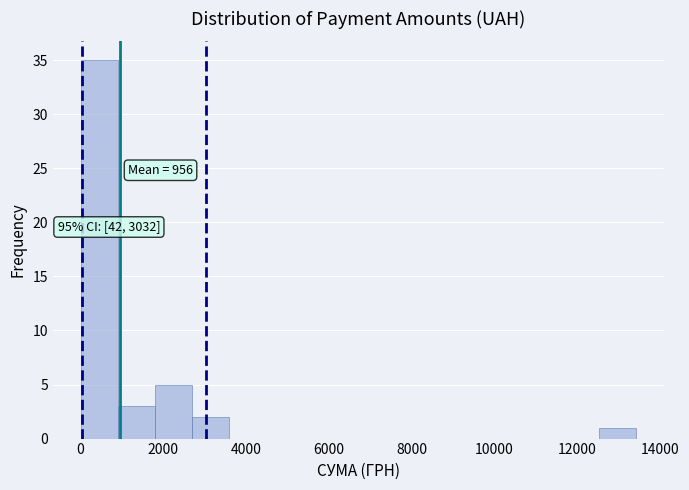

Over which range of the x-axis is the bar tallest?

0 to 1000